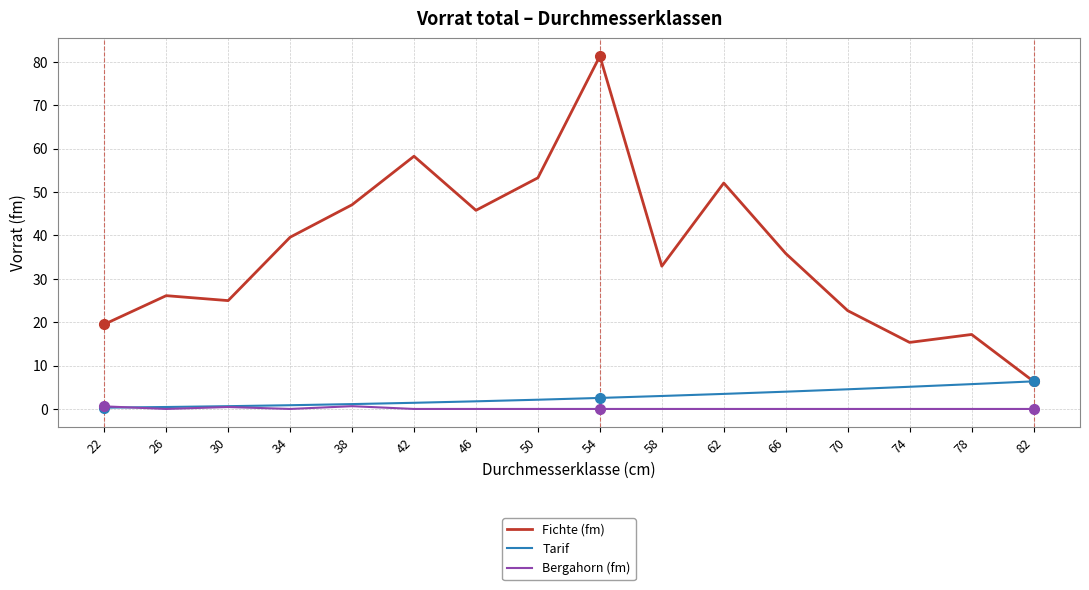

Is the value of Fichte (fm) at 50 greater than the value of Tarif at 70?

Yes